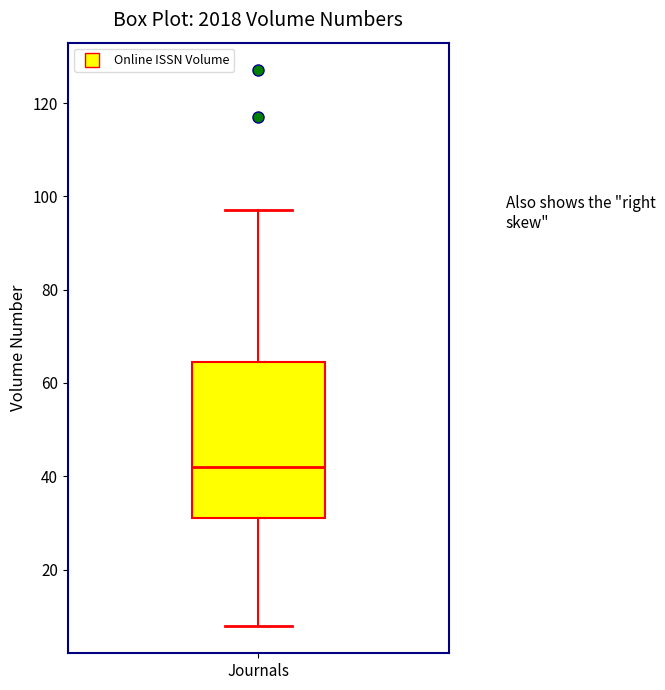

Transcribe this box plot: give where the median line is, the range the box spans, and where the two whiskers end, as read against the y-axis. The values are not printed on the chart, so give them approximately, as read against the axis.

median 42, box 32 to 64, whiskers 8 to 98